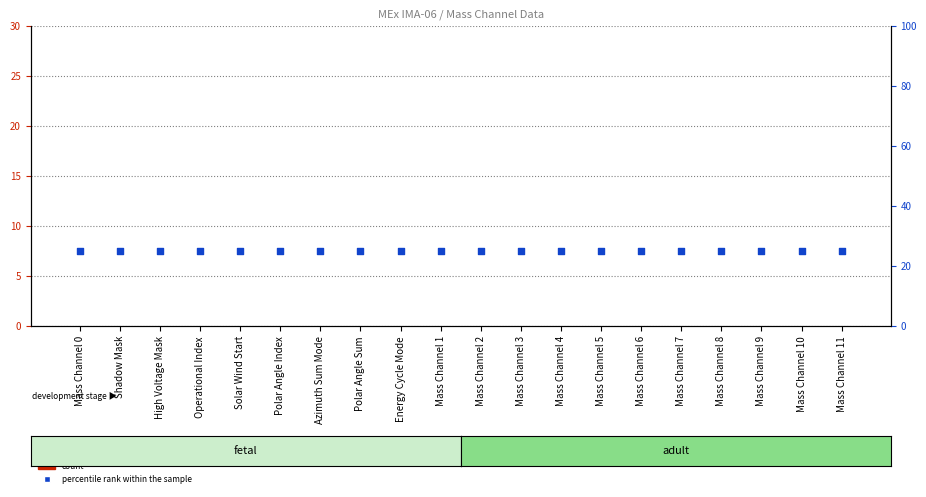

At how many categories does at least one series exceed 22?

20